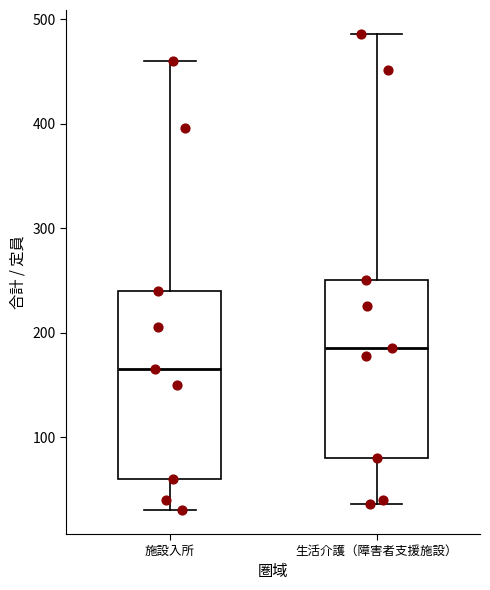

Which box's median line is the highest?

生活介護（障害者支援施設）